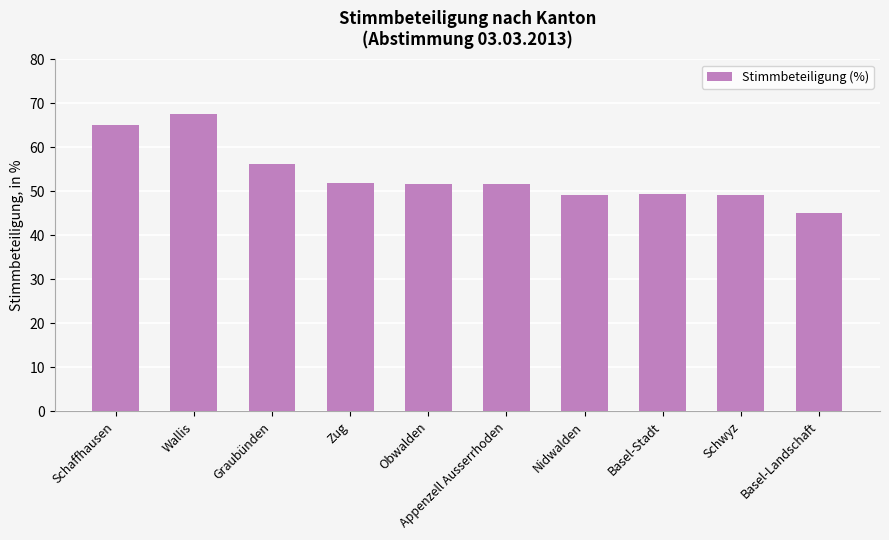

Which label corresponds to the largest value in the chart?

Wallis